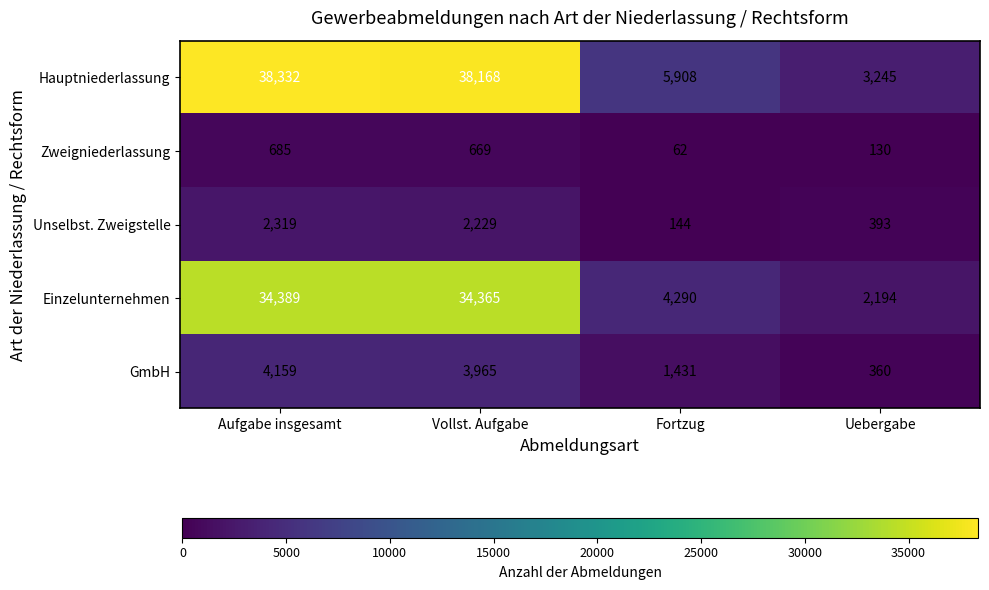

The value of Unselbst. Zweigstelle at Uebergabe is 393. True or false?

True